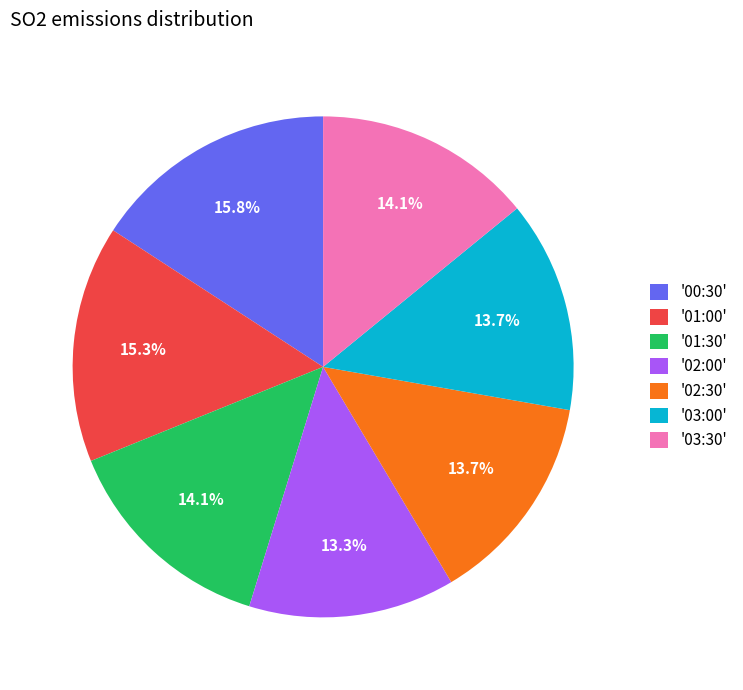

What is the ratio of the value at '03:00' to the value at '02:30'?

1.0